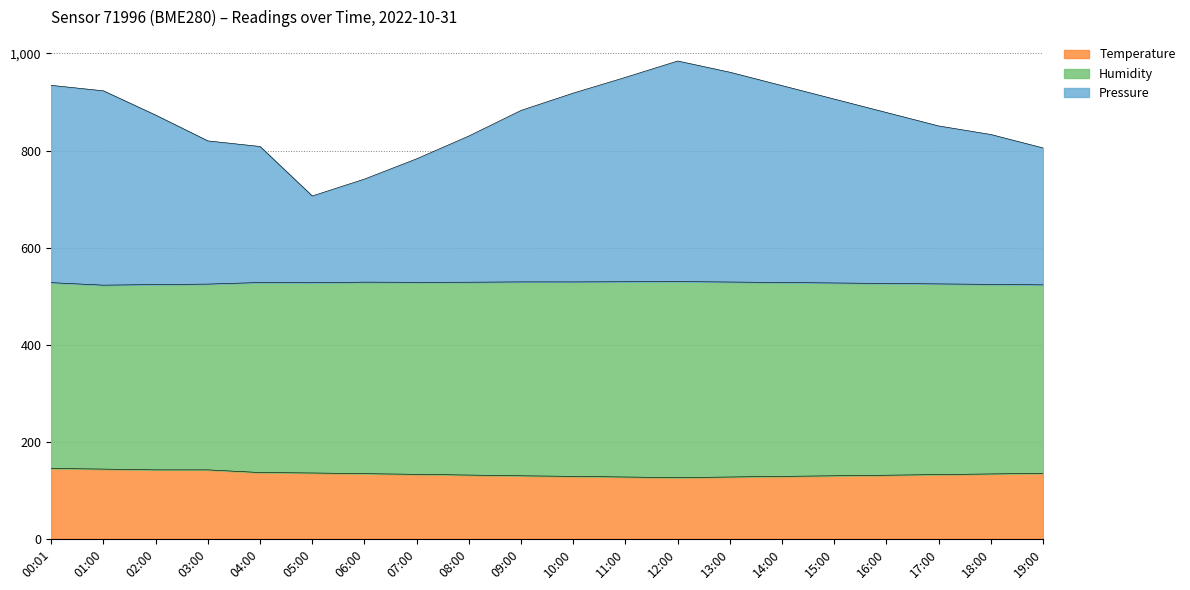

Which label corresponds to the smallest value in the chart?

12:00